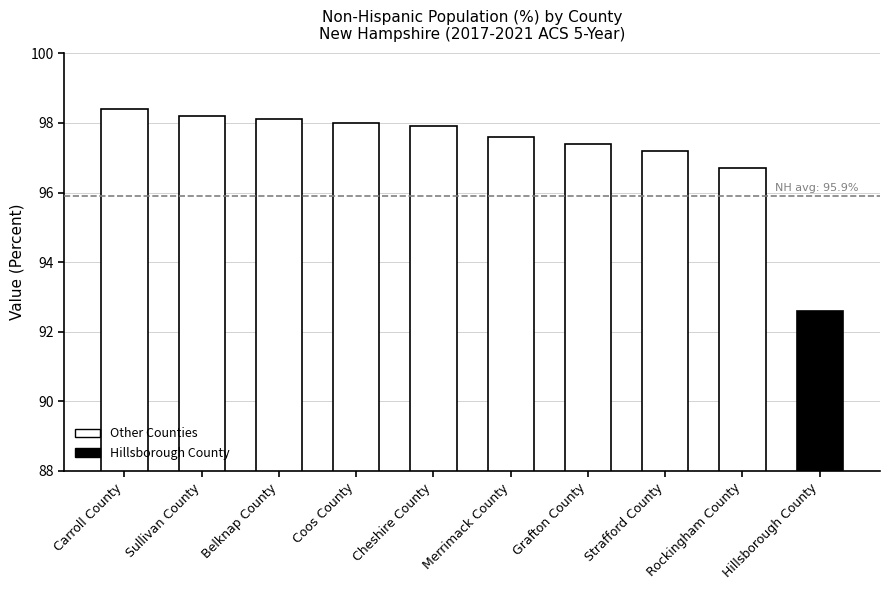

Reading left to right, extract all data points from this chart.

Carroll County=98.4	Sullivan County=98.2	Belknap County=98.1	Coos County=98.0	Cheshire County=97.9	Merrimack County=97.6	Grafton County=97.4	Strafford County=97.2	Rockingham County=96.7	Hillsborough County=92.6